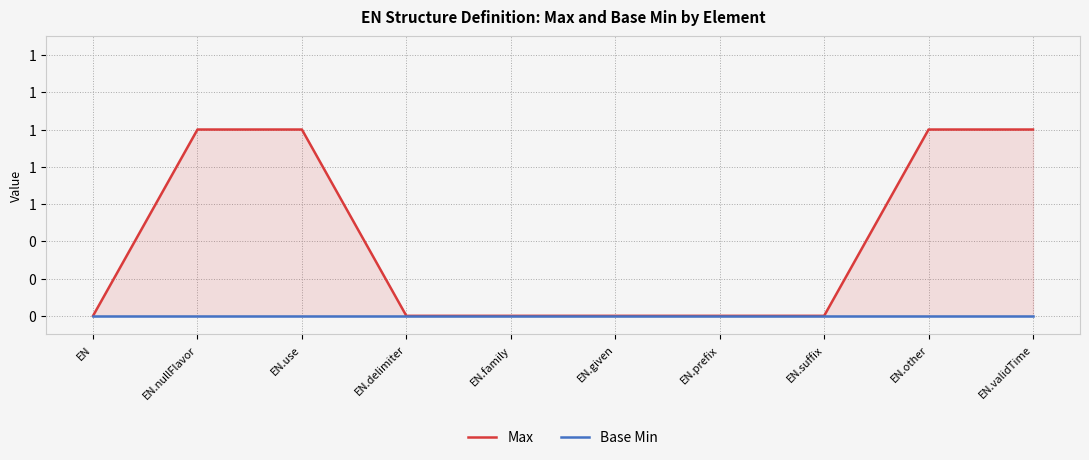

How many Max values are between 0 and 1?

10